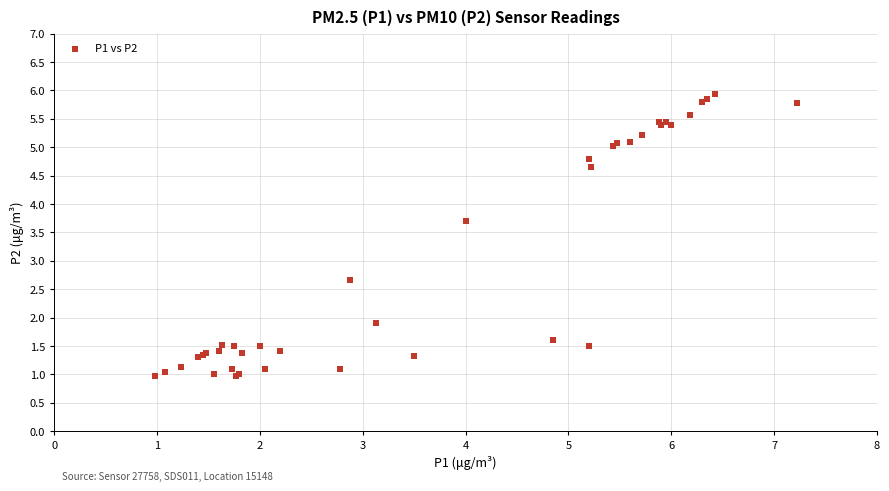

What Y value in the scatter plot is closest to 3?

2.7